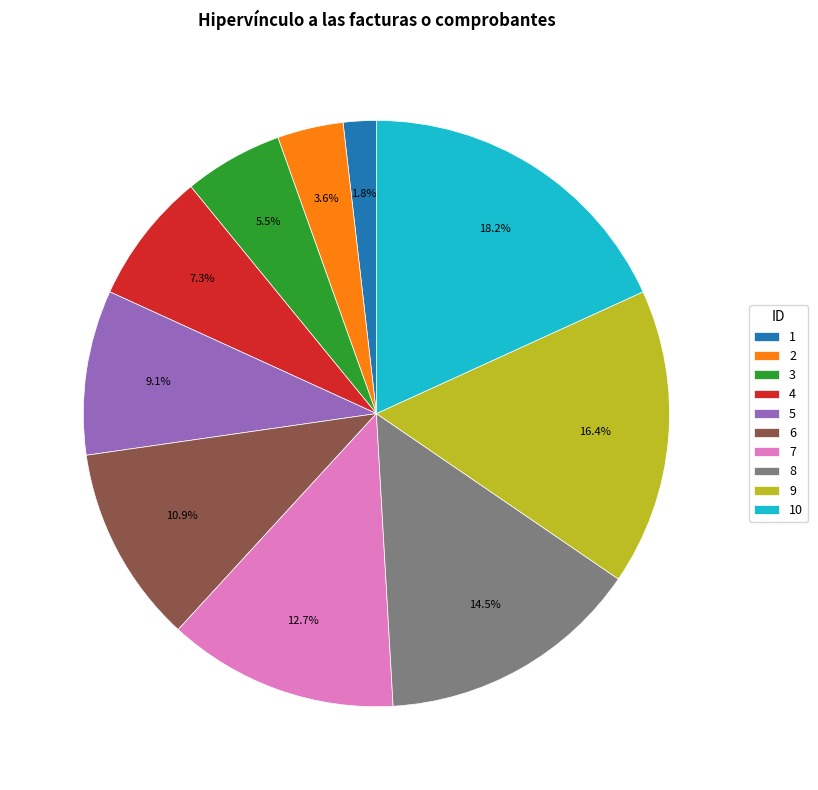

Which slice is the largest?

10